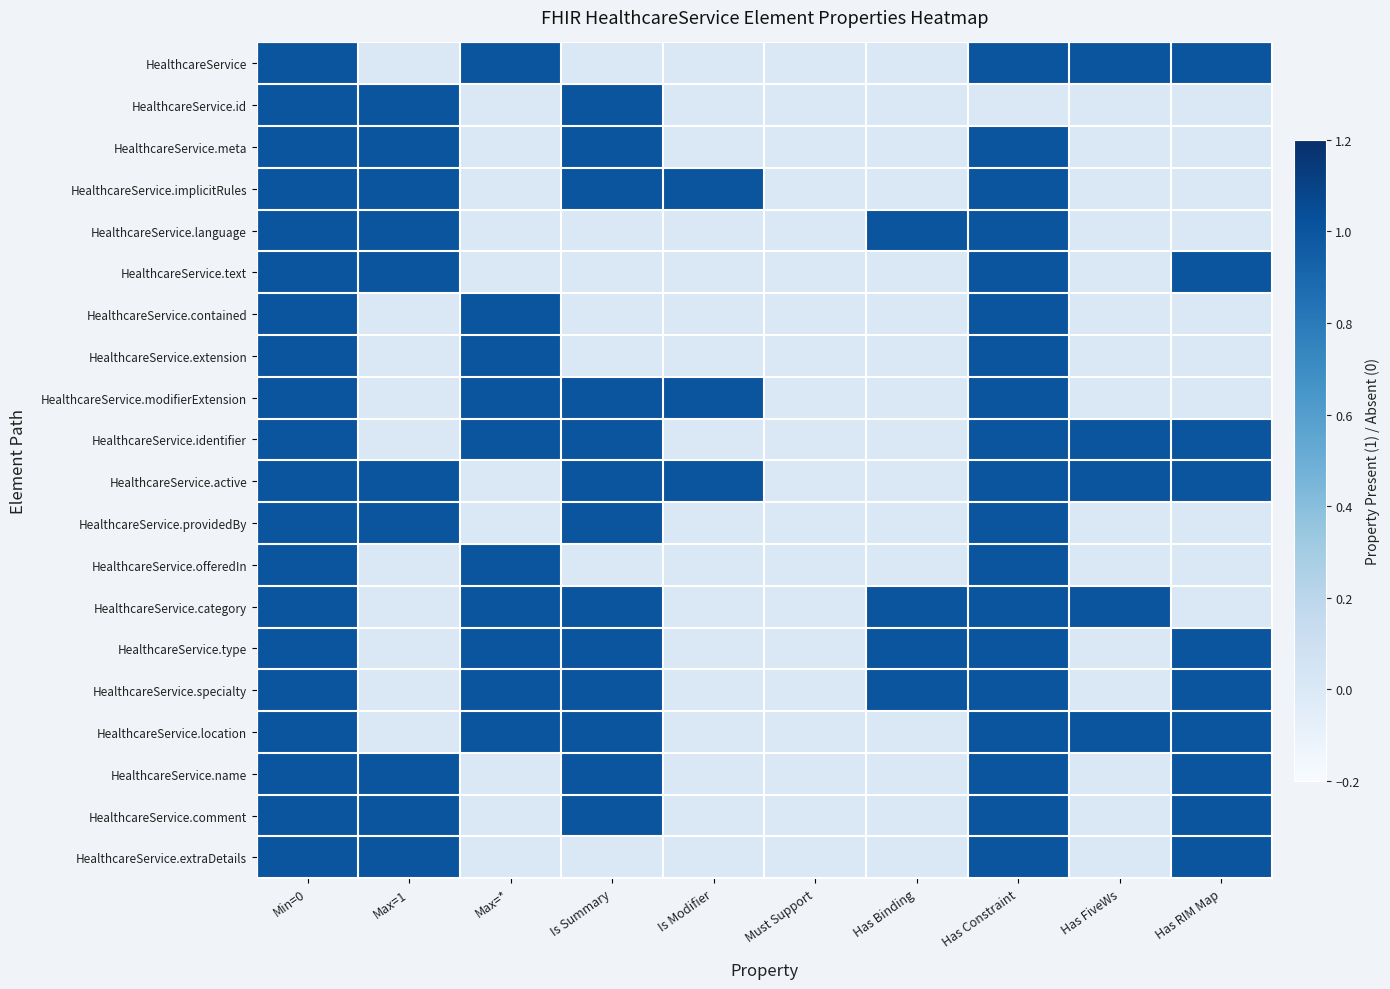

At which category is the sum across all series the highest?

Min=0